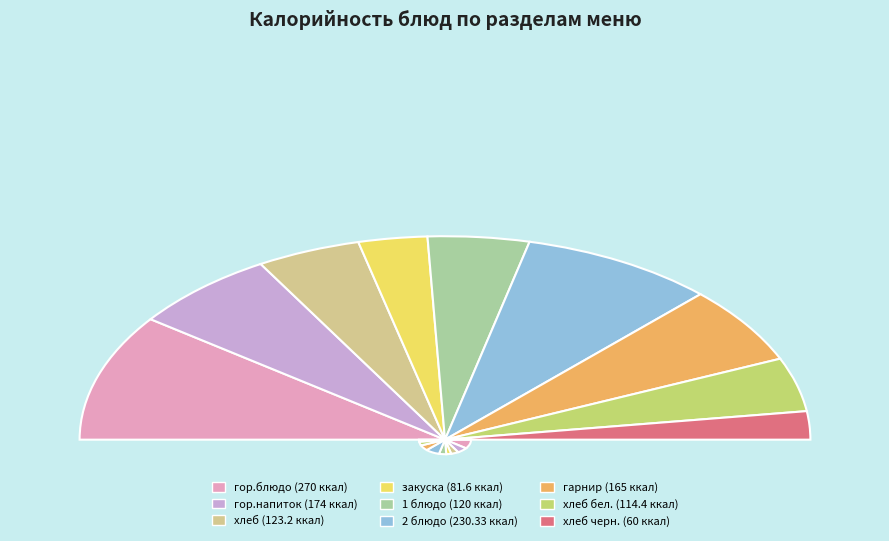

To the nearest percent, what portion does 2 блюдо represent?

17%